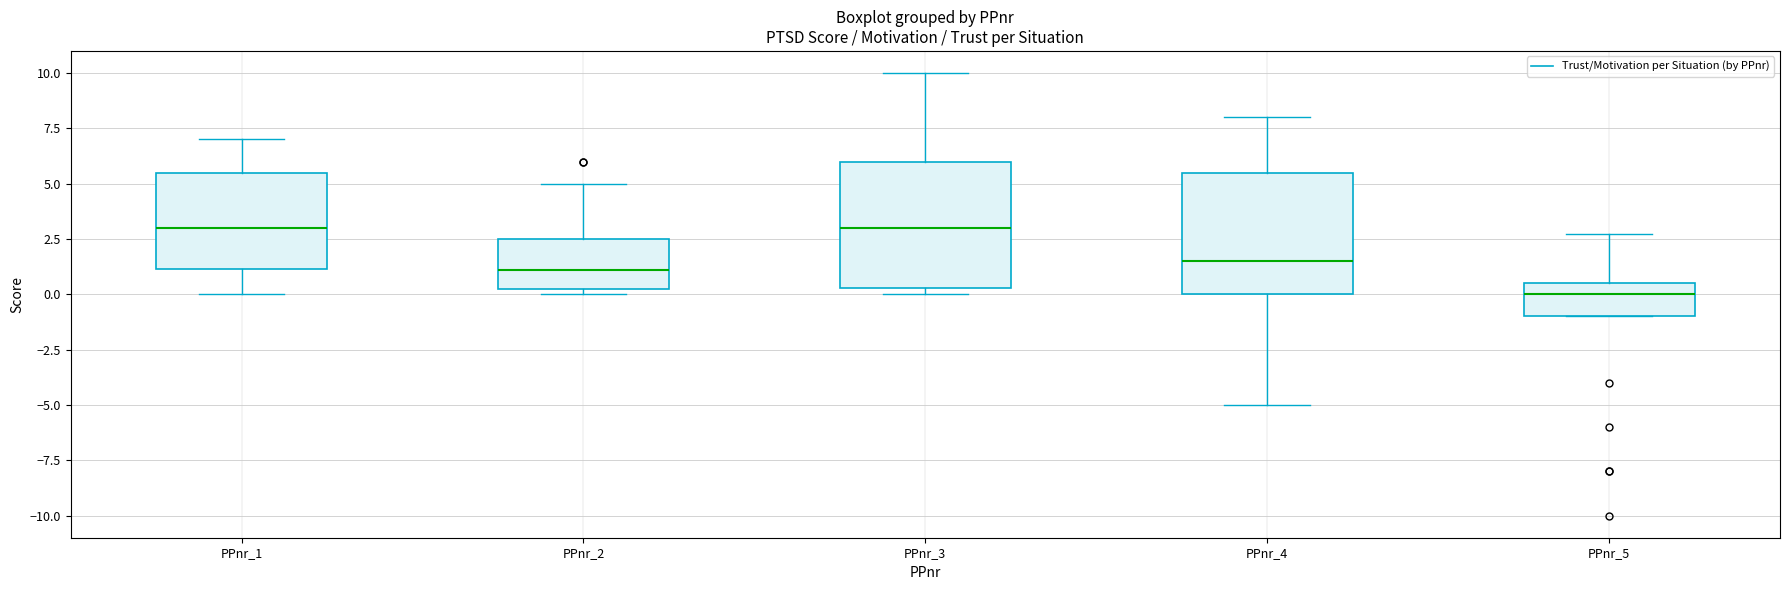

Where does the lower whisker of the box for PPnr_1 end on the y-axis? The values are not printed on the chart, so give them approximately, as read against the axis.

0.0